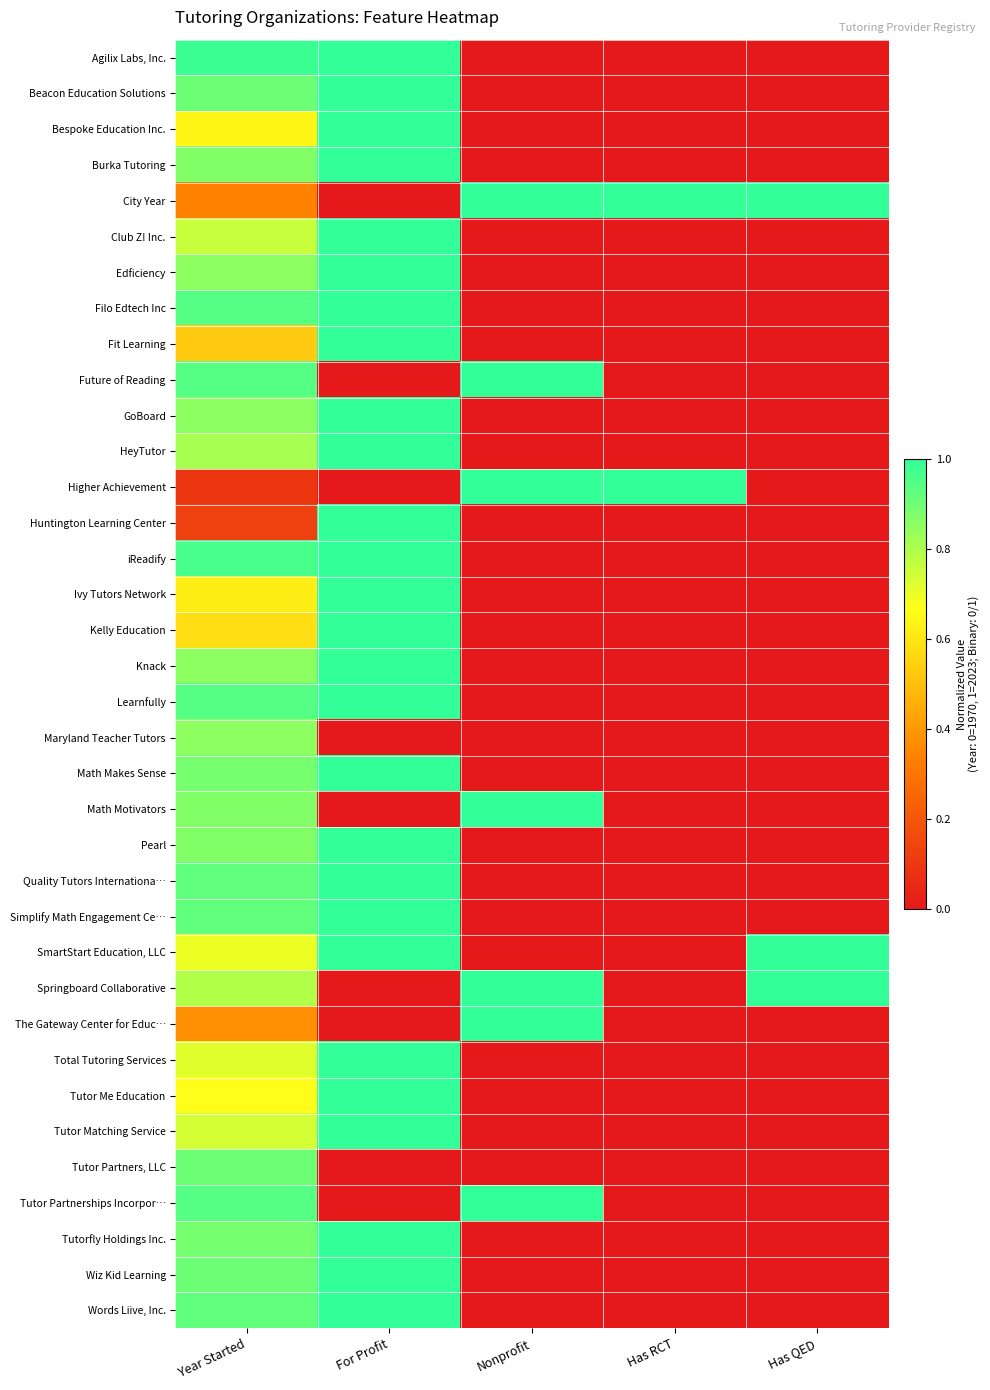

Reading right to left, what are all the values shown in this chart?

Agilix Labs, Inc.: Has QED=0.0	Has RCT=0.0	Nonprofit=0.0	For Profit=1.0	Year Started=1.0
Beacon Education Solutions: Has QED=0.0	Has RCT=0.0	Nonprofit=0.0	For Profit=1.0	Year Started=0.9
Bespoke Education Inc.: Has QED=0.0	Has RCT=0.0	Nonprofit=0.0	For Profit=1.0	Year Started=0.6
Burka Tutoring: Has QED=0.0	Has RCT=0.0	Nonprofit=0.0	For Profit=1.0	Year Started=0.9
City Year: Has QED=1.0	Has RCT=1.0	Nonprofit=1.0	For Profit=0.0	Year Started=0.3
Club Z! Inc.: Has QED=0.0	Has RCT=0.0	Nonprofit=0.0	For Profit=1.0	Year Started=0.8
Edficiency: Has QED=0.0	Has RCT=0.0	Nonprofit=0.0	For Profit=1.0	Year Started=0.8
Filo Edtech Inc: Has QED=0.0	Has RCT=0.0	Nonprofit=0.0	For Profit=1.0	Year Started=0.9
Fit Learning: Has QED=0.0	Has RCT=0.0	Nonprofit=0.0	For Profit=1.0	Year Started=0.5
Future of Reading: Has QED=0.0	Has RCT=0.0	Nonprofit=1.0	For Profit=0.0	Year Started=0.9
GoBoard: Has QED=0.0	Has RCT=0.0	Nonprofit=0.0	For Profit=1.0	Year Started=0.8
HeyTutor: Has QED=0.0	Has RCT=0.0	Nonprofit=0.0	For Profit=1.0	Year Started=0.8
Higher Achievement: Has QED=0.0	Has RCT=1.0	Nonprofit=1.0	For Profit=0.0	Year Started=0.1
Huntington Learning Center: Has QED=0.0	Has RCT=0.0	Nonprofit=0.0	For Profit=1.0	Year Started=0.1
iReadify: Has QED=0.0	Has RCT=0.0	Nonprofit=0.0	For Profit=1.0	Year Started=1.0
Ivy Tutors Network: Has QED=0.0	Has RCT=0.0	Nonprofit=0.0	For Profit=1.0	Year Started=0.6
Kelly Education: Has QED=0.0	Has RCT=0.0	Nonprofit=0.0	For Profit=1.0	Year Started=0.6
Knack: Has QED=0.0	Has RCT=0.0	Nonprofit=0.0	For Profit=1.0	Year Started=0.8
Learnfully: Has QED=0.0	Has RCT=0.0	Nonprofit=0.0	For Profit=1.0	Year Started=0.9
Maryland Teacher Tutors: Has QED=0.0	Has RCT=0.0	Nonprofit=0.0	For Profit=0.0	Year Started=0.8
Math Makes Sense: Has QED=0.0	Has RCT=0.0	Nonprofit=0.0	For Profit=1.0	Year Started=0.9
Math Motivators: Has QED=0.0	Has RCT=0.0	Nonprofit=1.0	For Profit=0.0	Year Started=0.9
Pearl: Has QED=0.0	Has RCT=0.0	Nonprofit=0.0	For Profit=1.0	Year Started=0.9
Quality Tutors Internationa…: Has QED=0.0	Has RCT=0.0	Nonprofit=0.0	For Profit=1.0	Year Started=0.9
Simplify Math Engagement Ce…: Has QED=0.0	Has RCT=0.0	Nonprofit=0.0	For Profit=1.0	Year Started=0.9
SmartStart Education, LLC: Has QED=1.0	Has RCT=0.0	Nonprofit=0.0	For Profit=1.0	Year Started=0.7
Springboard Collaborative: Has QED=1.0	Has RCT=0.0	Nonprofit=1.0	For Profit=0.0	Year Started=0.8
The Gateway Center for Educ…: Has QED=0.0	Has RCT=0.0	Nonprofit=1.0	For Profit=0.0	Year Started=0.4
Total Tutoring Services: Has QED=0.0	Has RCT=0.0	Nonprofit=0.0	For Profit=1.0	Year Started=0.7
Tutor Me Education: Has QED=0.0	Has RCT=0.0	Nonprofit=0.0	For Profit=1.0	Year Started=0.7
Tutor Matching Service: Has QED=0.0	Has RCT=0.0	Nonprofit=0.0	For Profit=1.0	Year Started=0.7
Tutor Partners, LLC: Has QED=0.0	Has RCT=0.0	Nonprofit=0.0	For Profit=0.0	Year Started=0.9
Tutor Partnerships Incorpor…: Has QED=0.0	Has RCT=0.0	Nonprofit=1.0	For Profit=0.0	Year Started=0.9
Tutorfly Holdings Inc.: Has QED=0.0	Has RCT=0.0	Nonprofit=0.0	For Profit=1.0	Year Started=0.9
Wiz Kid Learning: Has QED=0.0	Has RCT=0.0	Nonprofit=0.0	For Profit=1.0	Year Started=0.9
Words Liive, Inc.: Has QED=0.0	Has RCT=0.0	Nonprofit=0.0	For Profit=1.0	Year Started=0.9